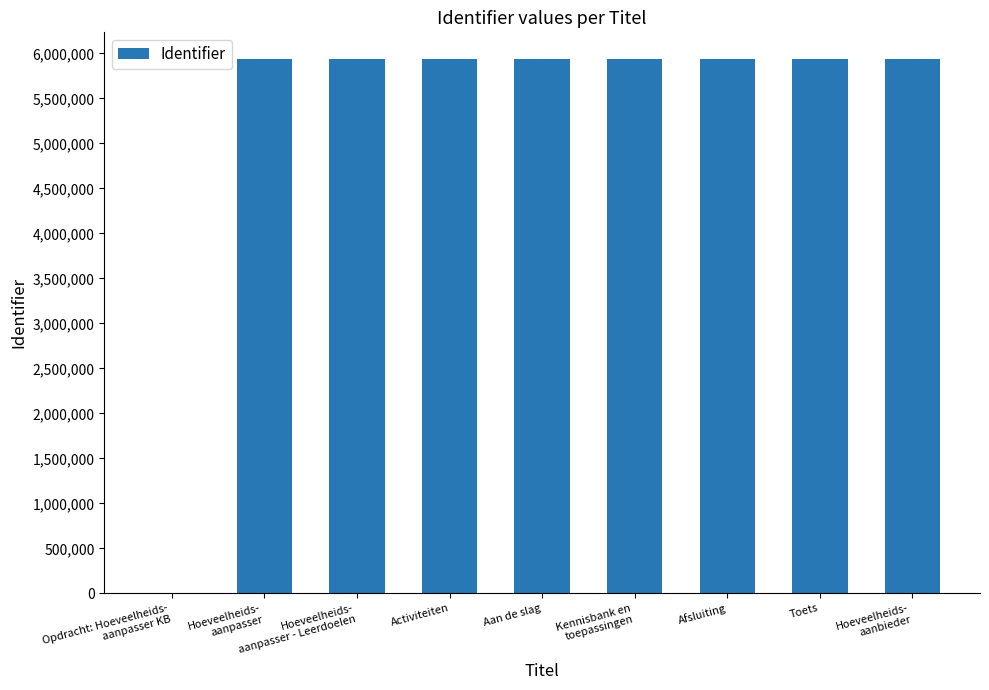

Is it true that the value at Afsluiting is 10414793?

False